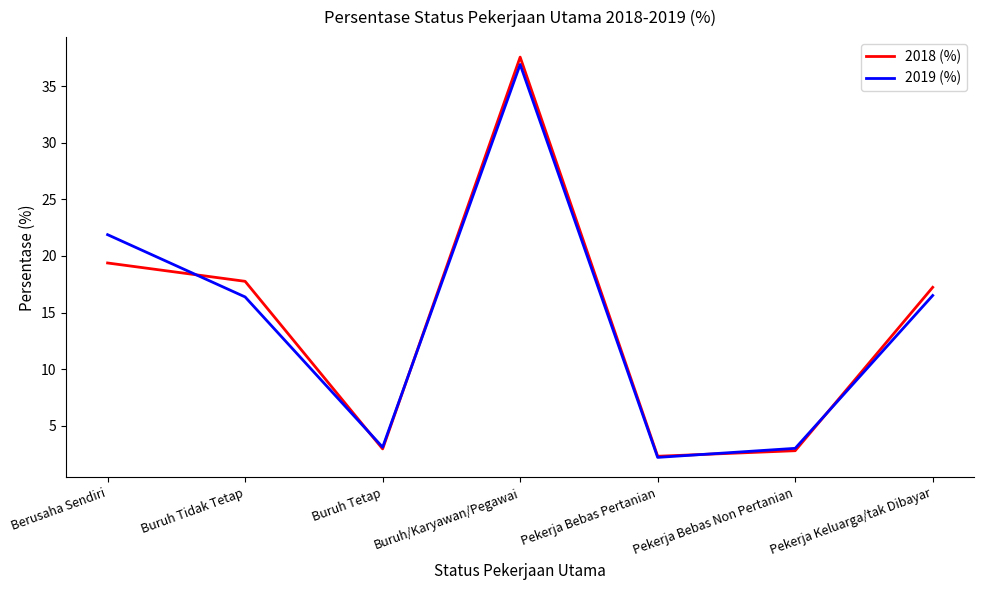

What are all the series names shown in the legend?

2018 (%), 2019 (%)